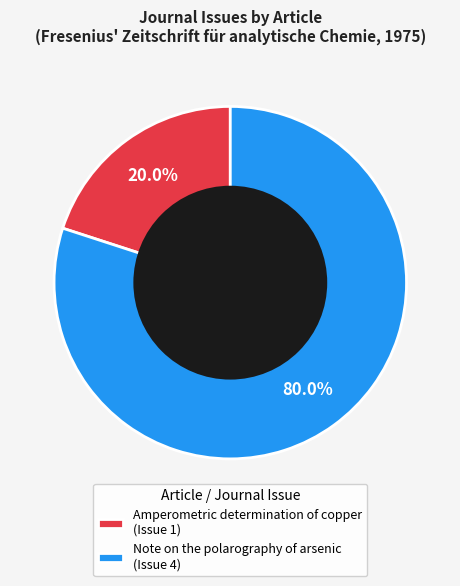

True or false: Note on the polarography of arsenic accounts for 72% of the total.

False